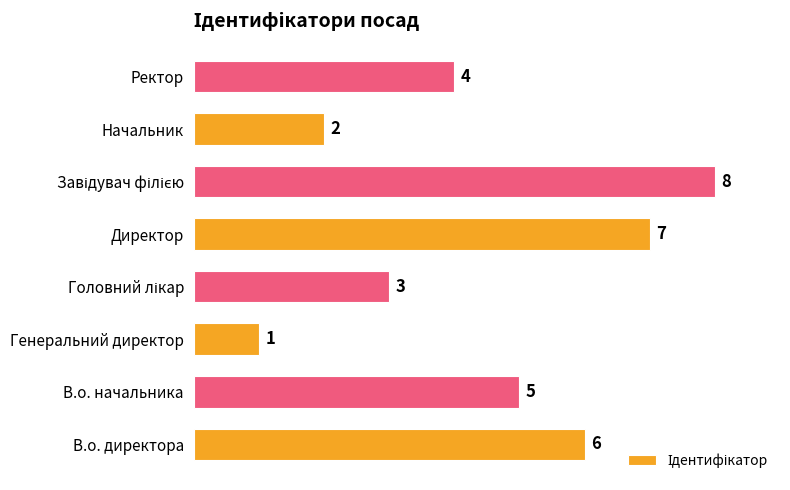

Approximately how many times larger is the value at В.о. директора compared to Директор?

0.9